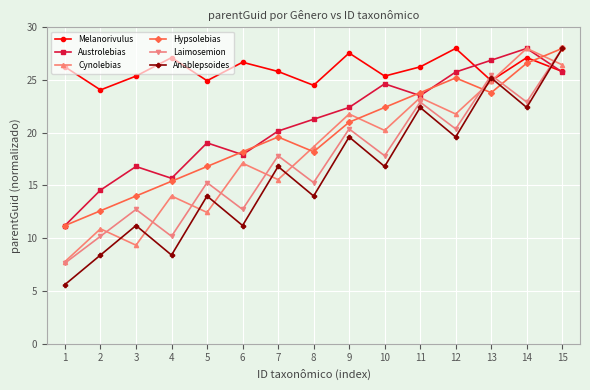

The Melanorivulus series shows 35.9 at 3. True or false?

False